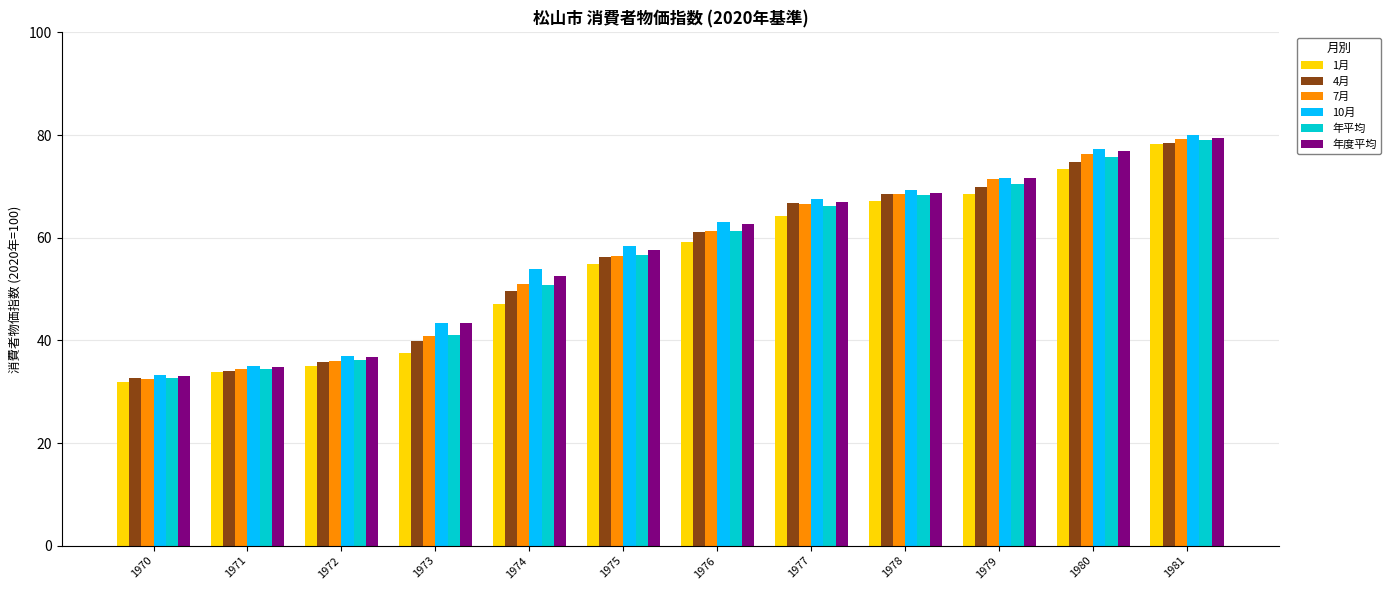

Are the bars grouped side by side (vs. stacked)?

Yes